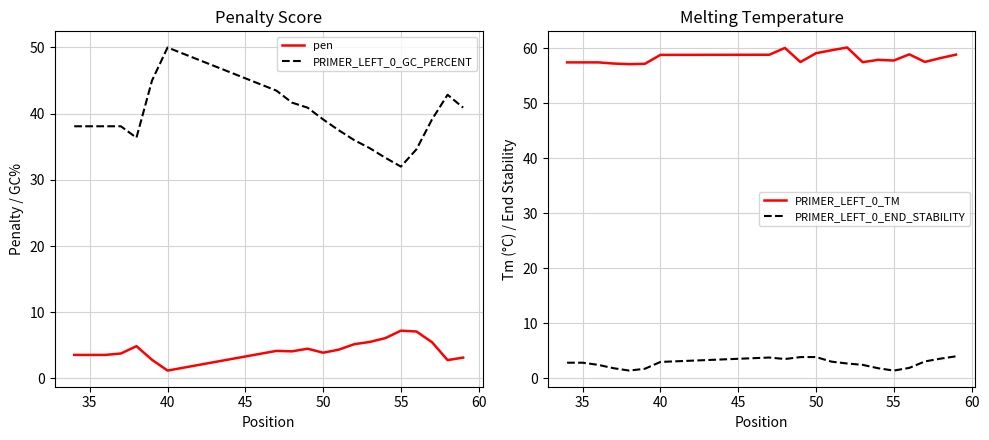

What is the minimum value for PRIMER_LEFT_0_GC_PERCENT?

32.0